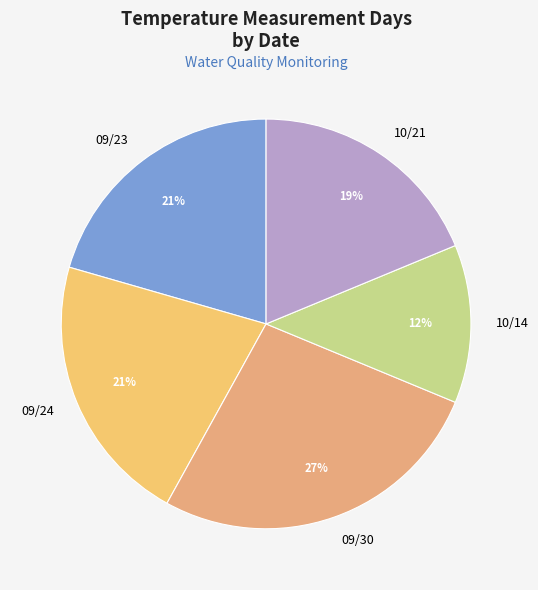

Which has a higher value, 10/14 or 10/21?

10/21